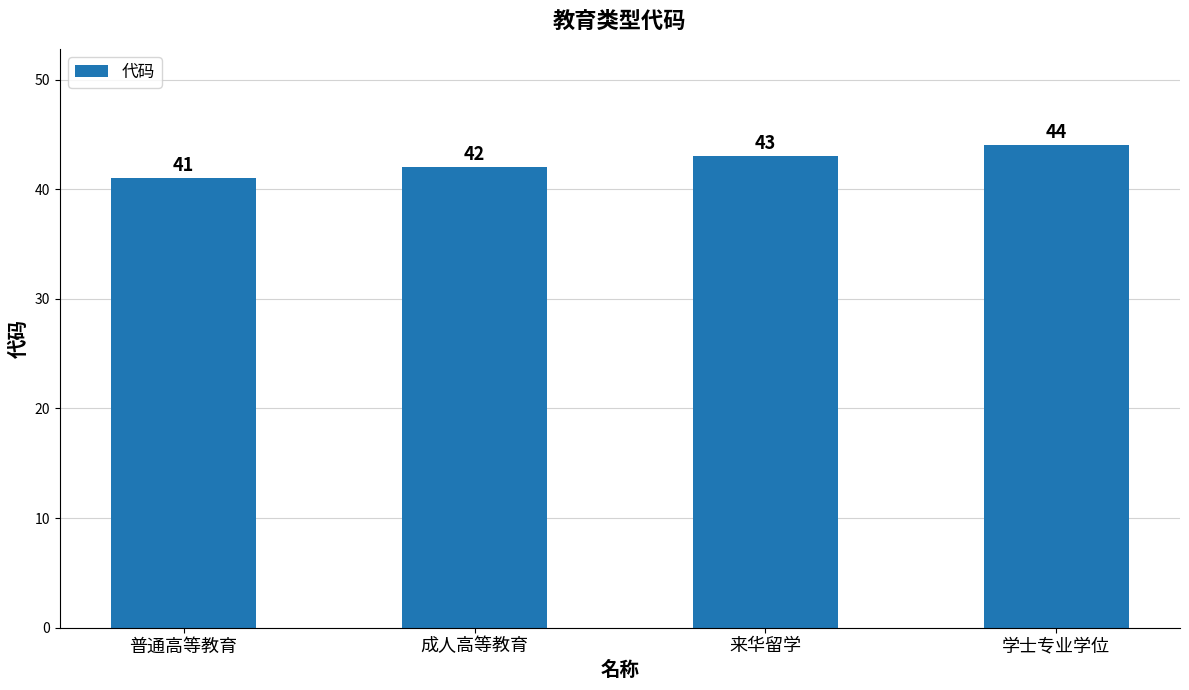

What is the smallest value displayed?

41